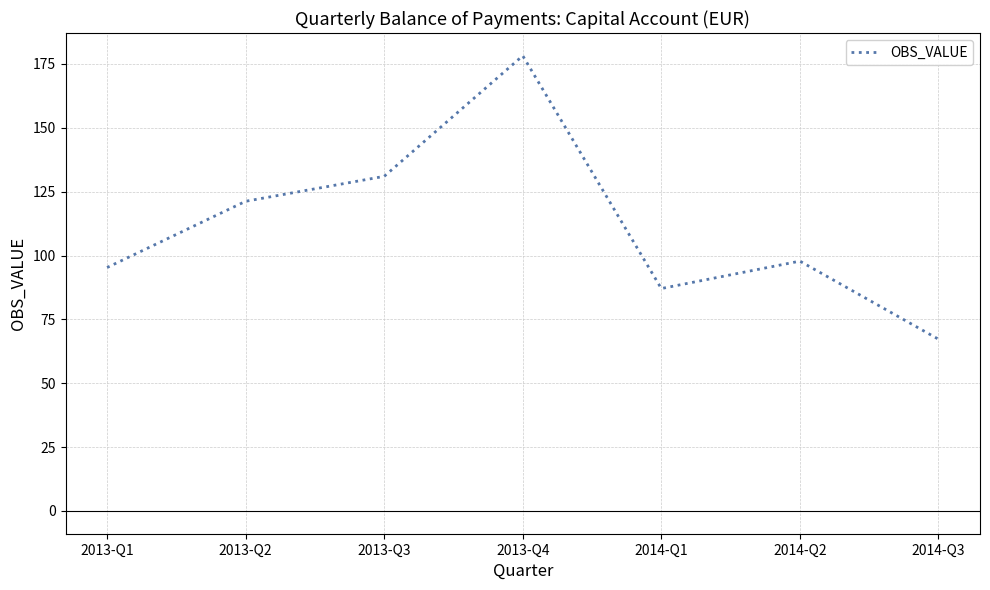

List the labels in order of value, largest first.

2013-Q4, 2013-Q3, 2013-Q2, 2014-Q2, 2013-Q1, 2014-Q1, 2014-Q3